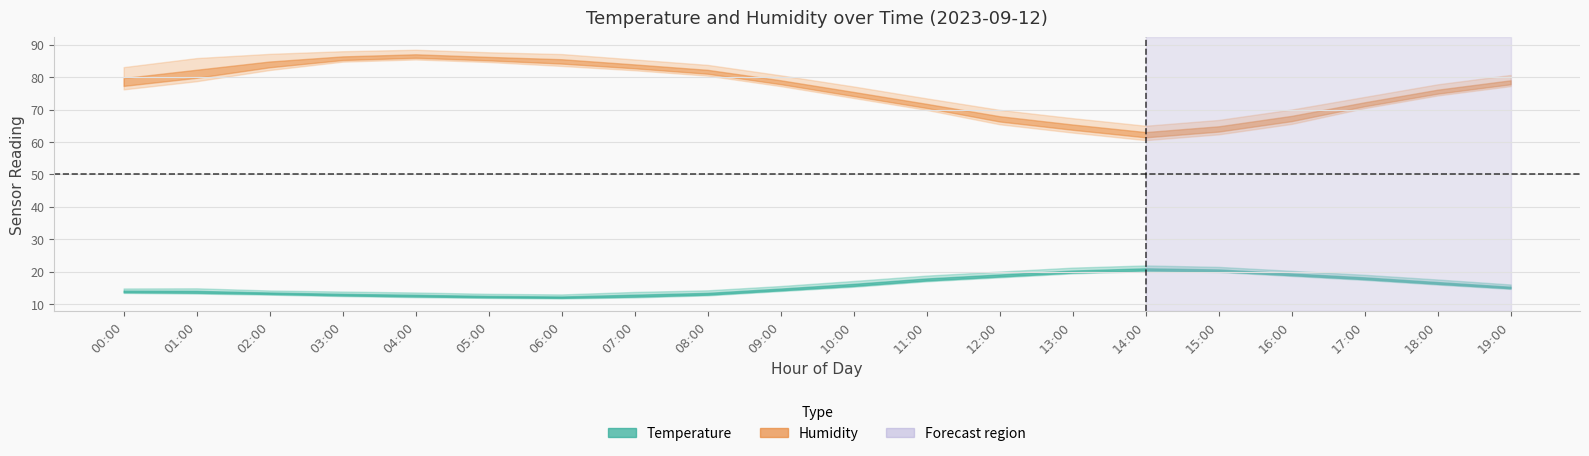

At how many categories does at least one series exceed 51?

20